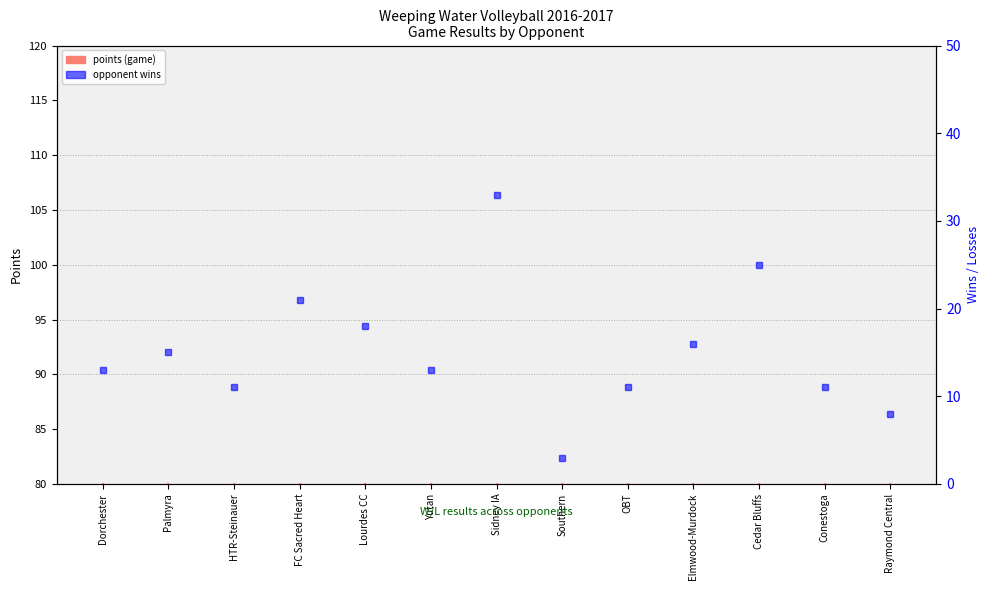

Rank the series by their maximum value, from highest to lowest.

points, wins (opponent)